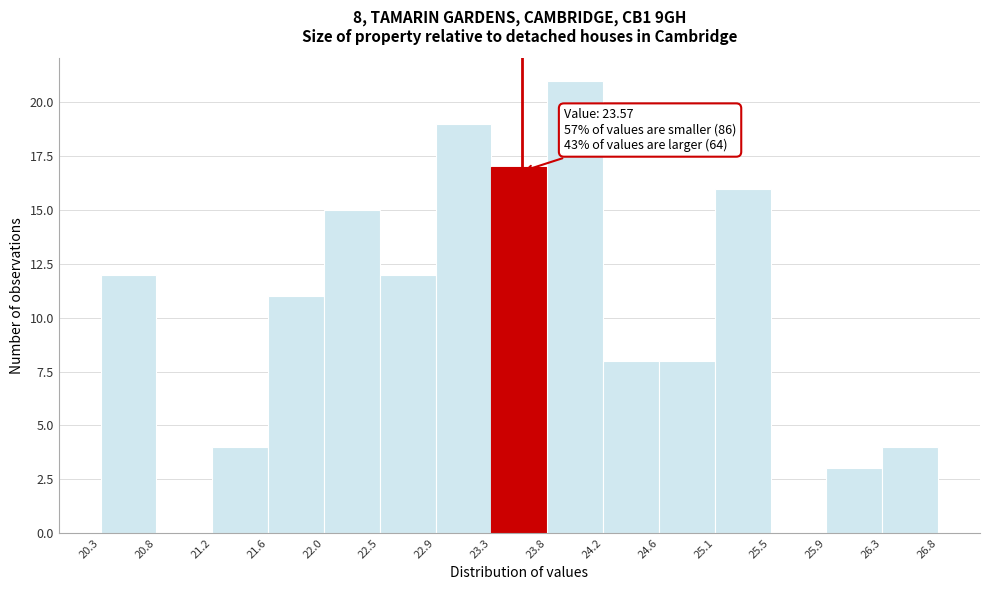

Which range on the x-axis has the tallest bar?

23.8 to 24.2